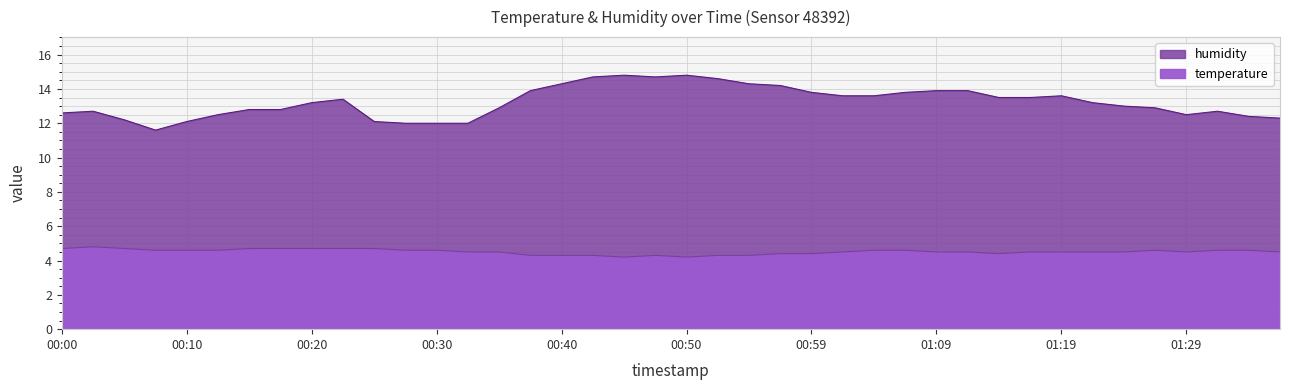

Between 00:45 and 01:27, which is larger?

01:27